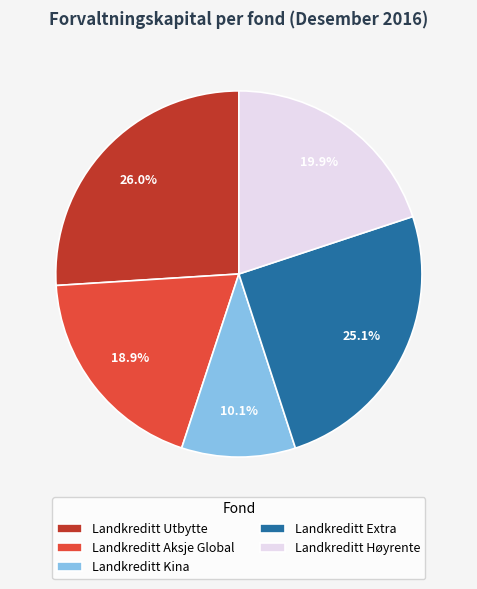

Which has a higher value, Landkreditt Høyrente or Landkreditt Kina?

Landkreditt Høyrente